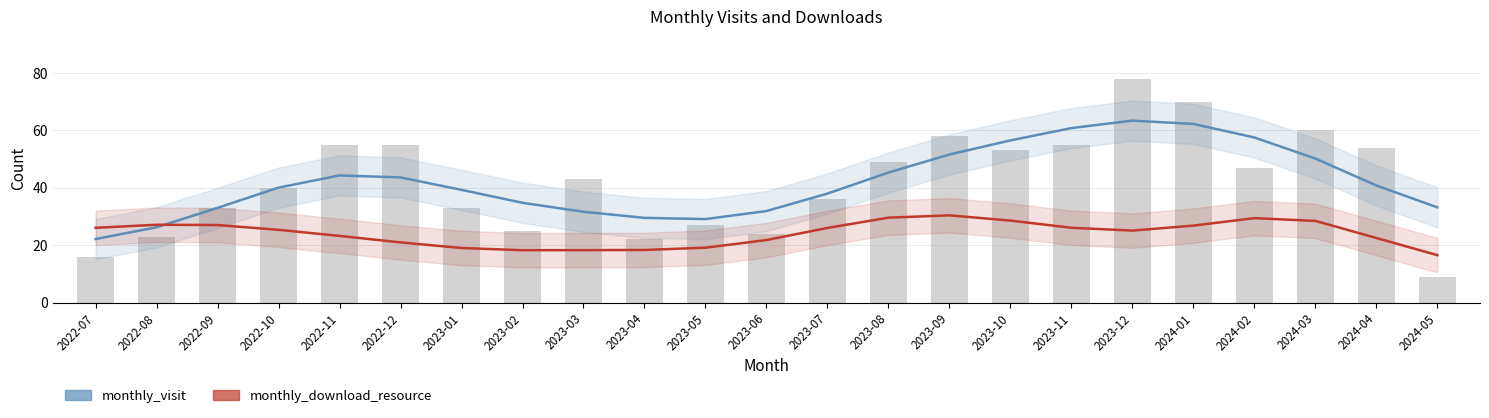

What is the sum of all monthly_visit values?

965.0